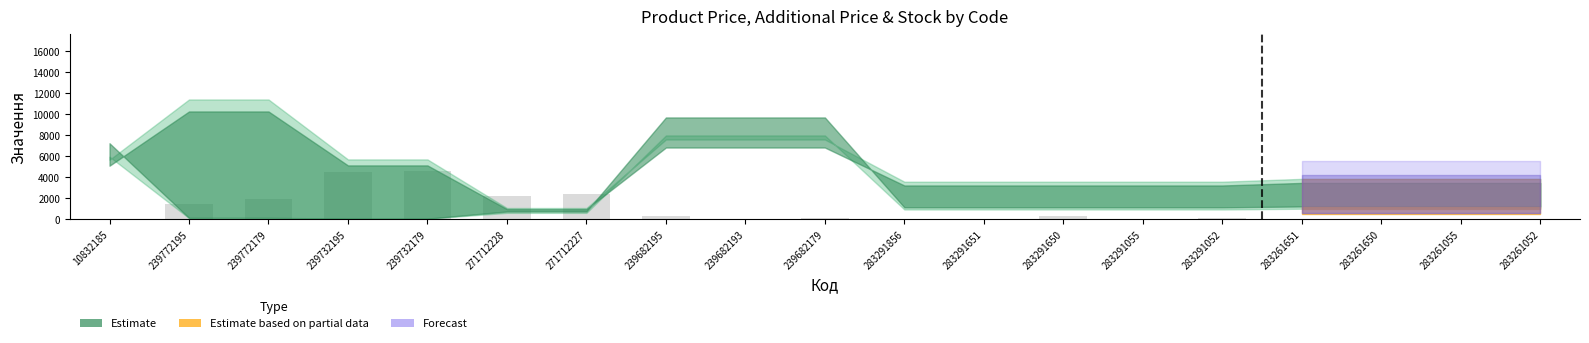

What is the change in value from 239732179 to 271712227?

-2140.2